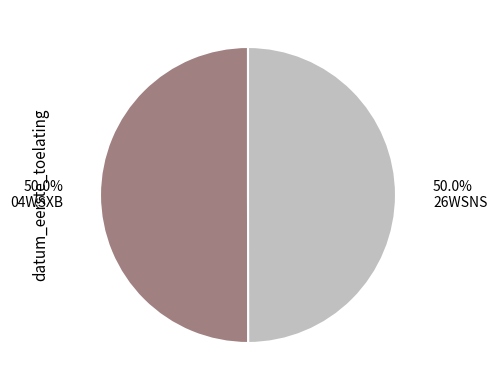

Count the number of slices in the pie.

2